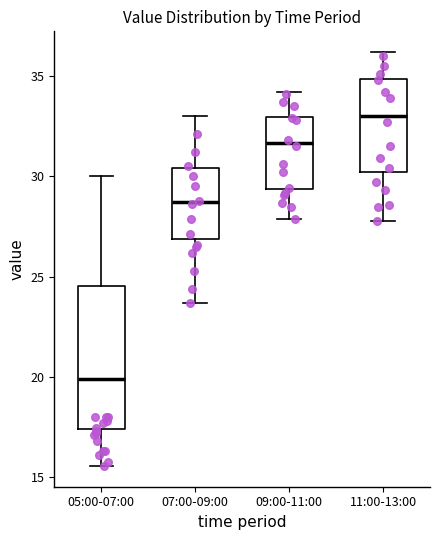

Where does the lower whisker of the box for 07:00-09:00 end on the y-axis? The values are not printed on the chart, so give them approximately, as read against the axis.

23.5